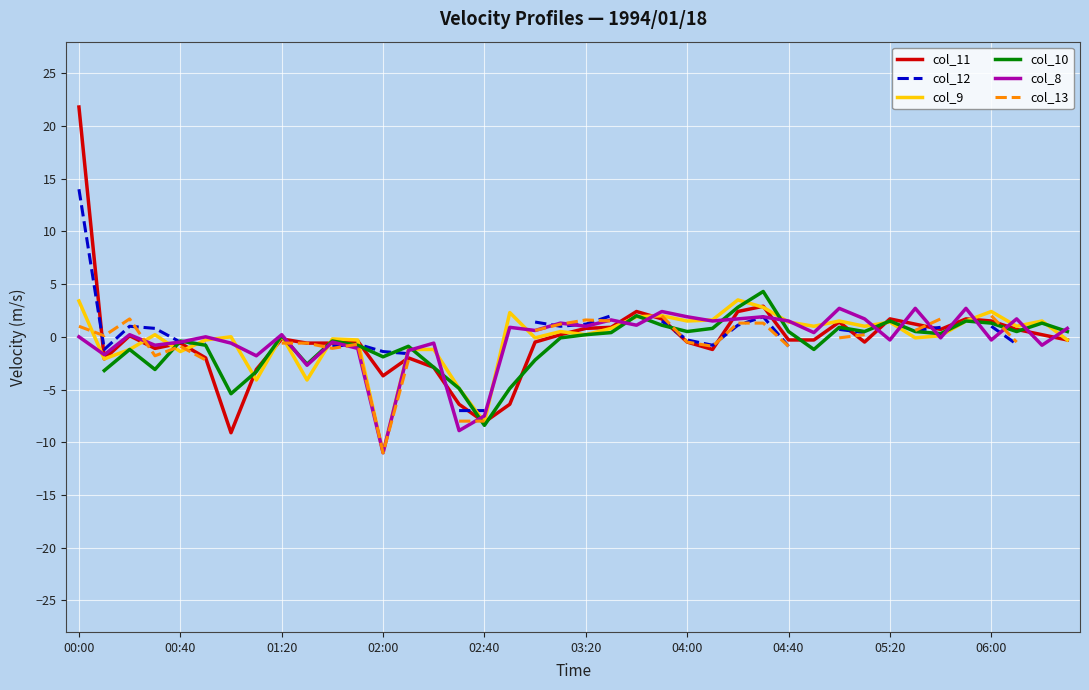

How many values in col_11 are below zero?

23